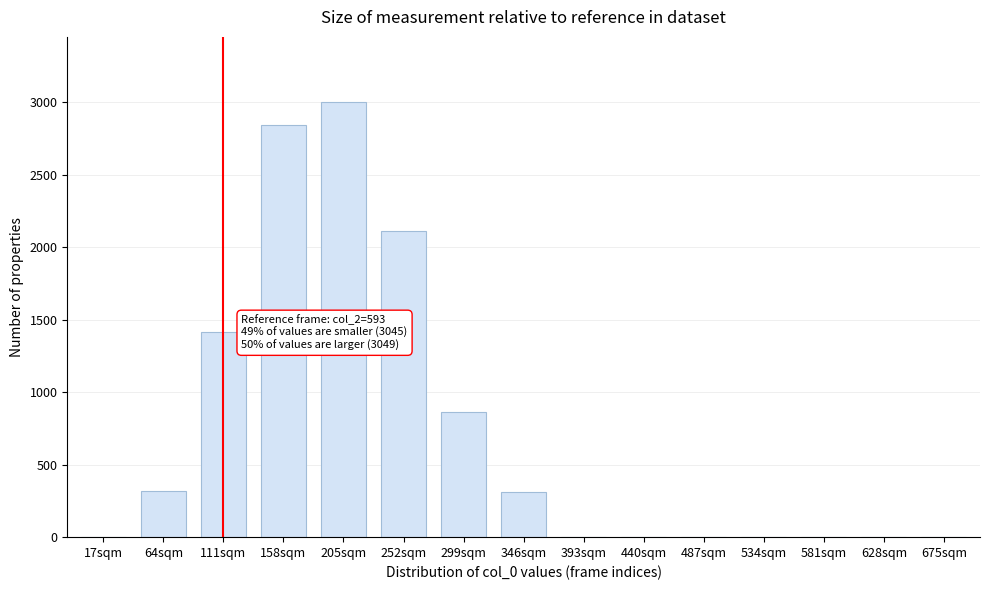

The chart shows a value of 0 at 487sqm. True or false?

True